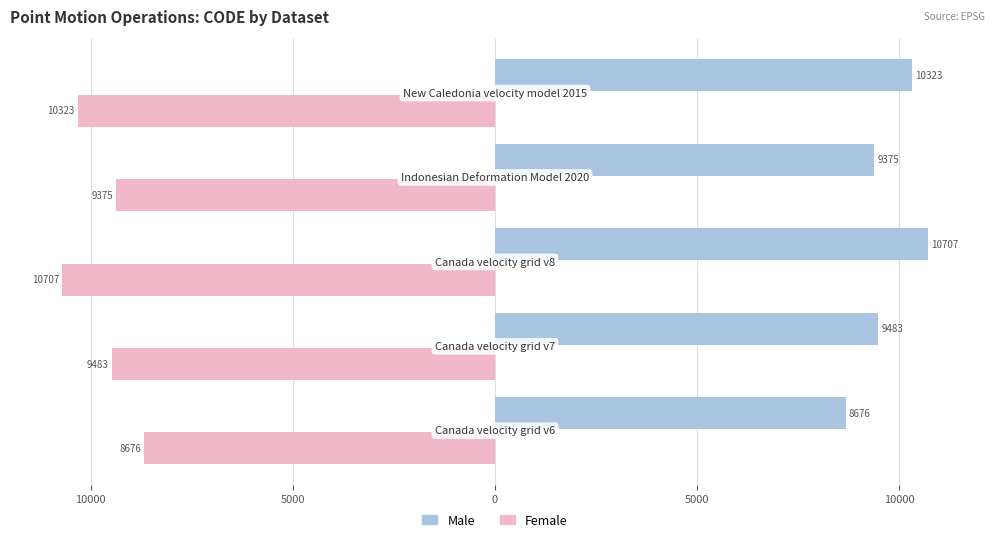

What are all the series names shown in the legend?

Male, Female